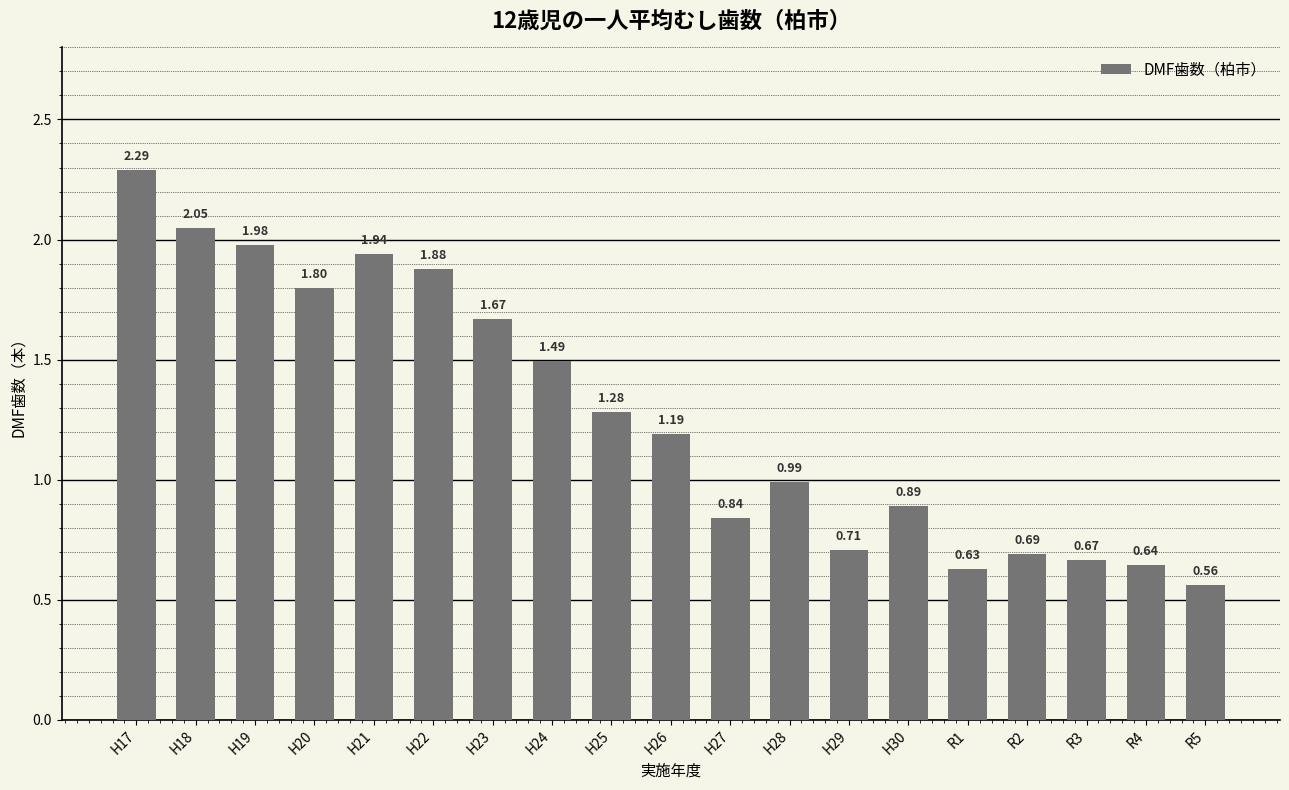

At which label is the value closest to 1?

H28